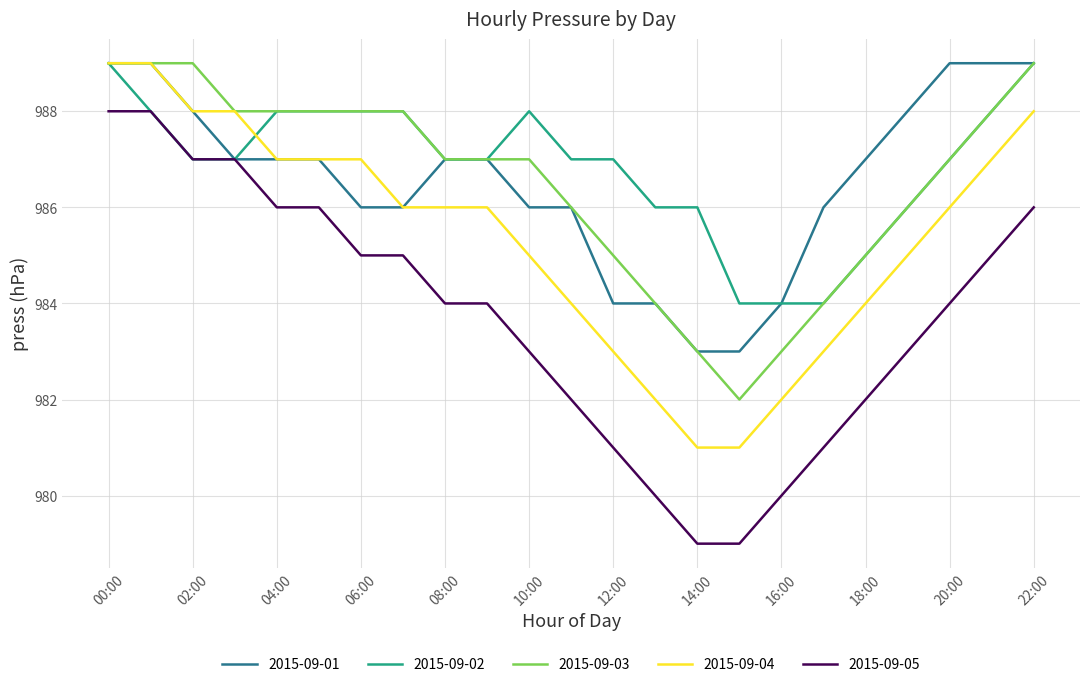

True or false: 2015-09-05 and 2015-09-03 cross at least once.

False